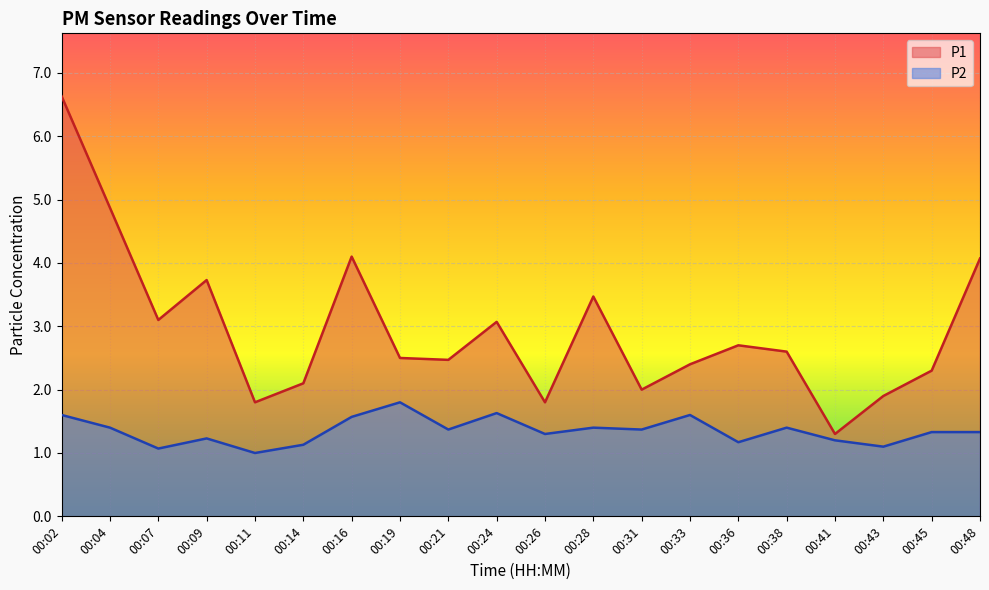

What is the total value across all series at 00:11?

2.8